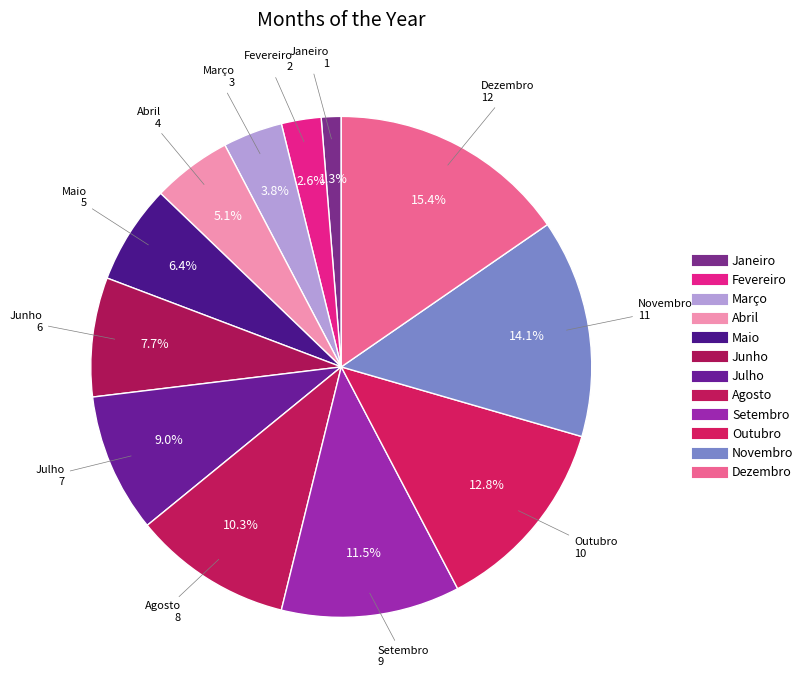

Count the number of slices in the pie.

12